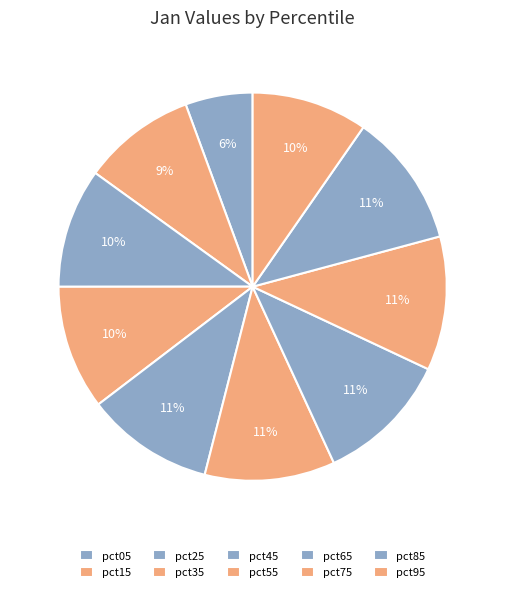

Is pct05 the majority of the pie?

No